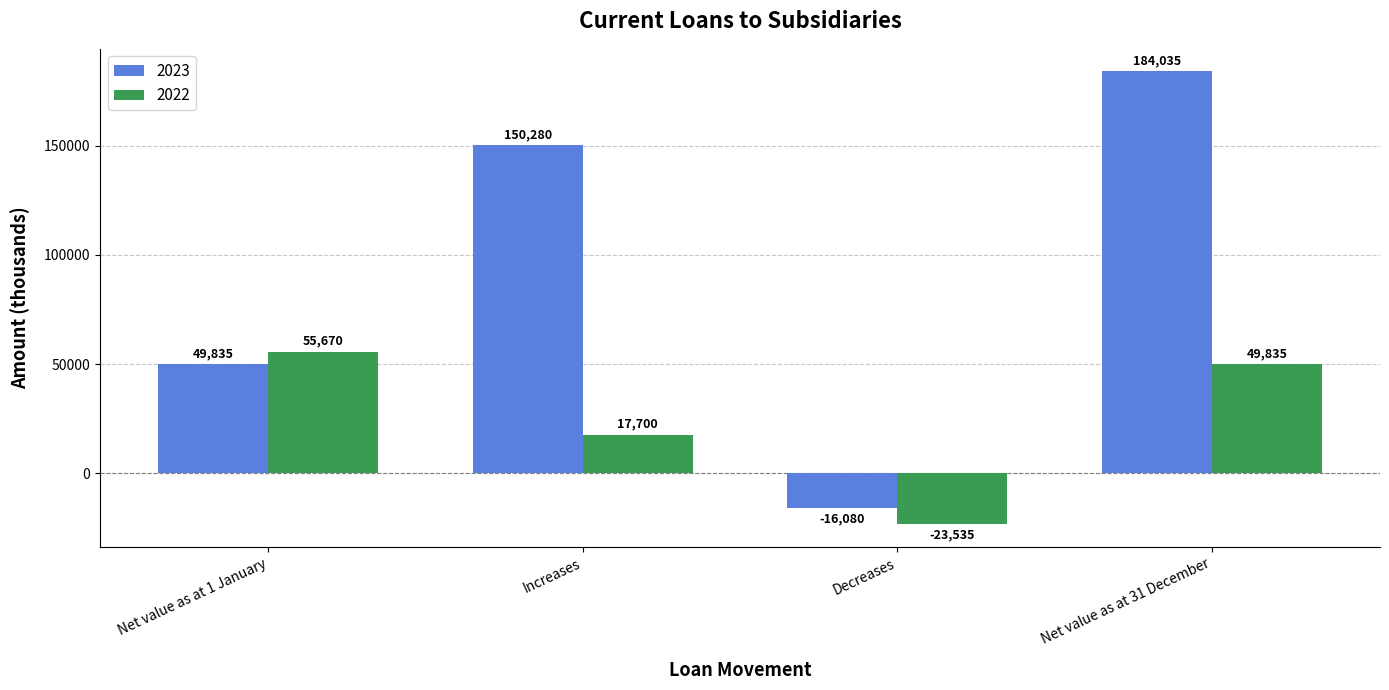

How many values in 2022 are above zero?

3